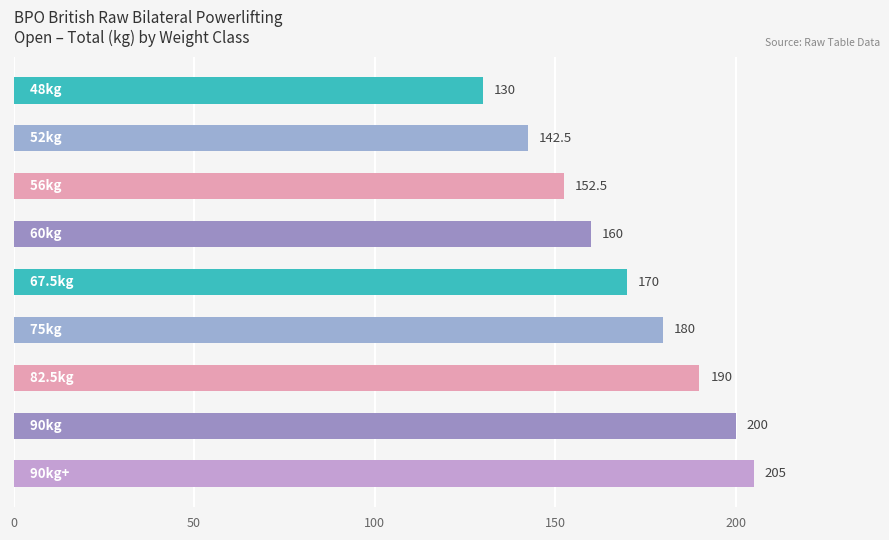

What is the difference between the second highest and minimum values?

70.0